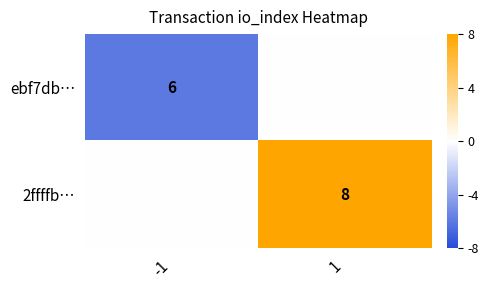

The ebf7db… series shows 3 at -1. True or false?

False